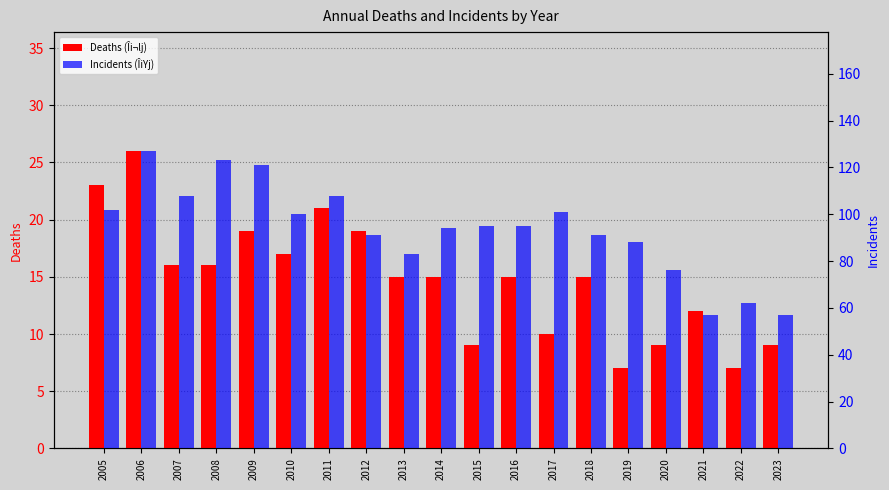

Is the value of Deaths (Îi¬lj) at 2014 greater than the value of Incidents (ÎiYj) at 2005?

No